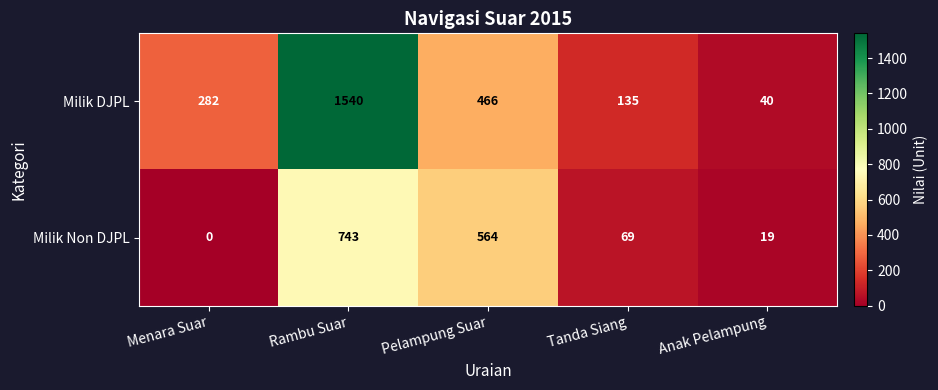

At which category does the chart reach its minimum across all series?

Menara Suar